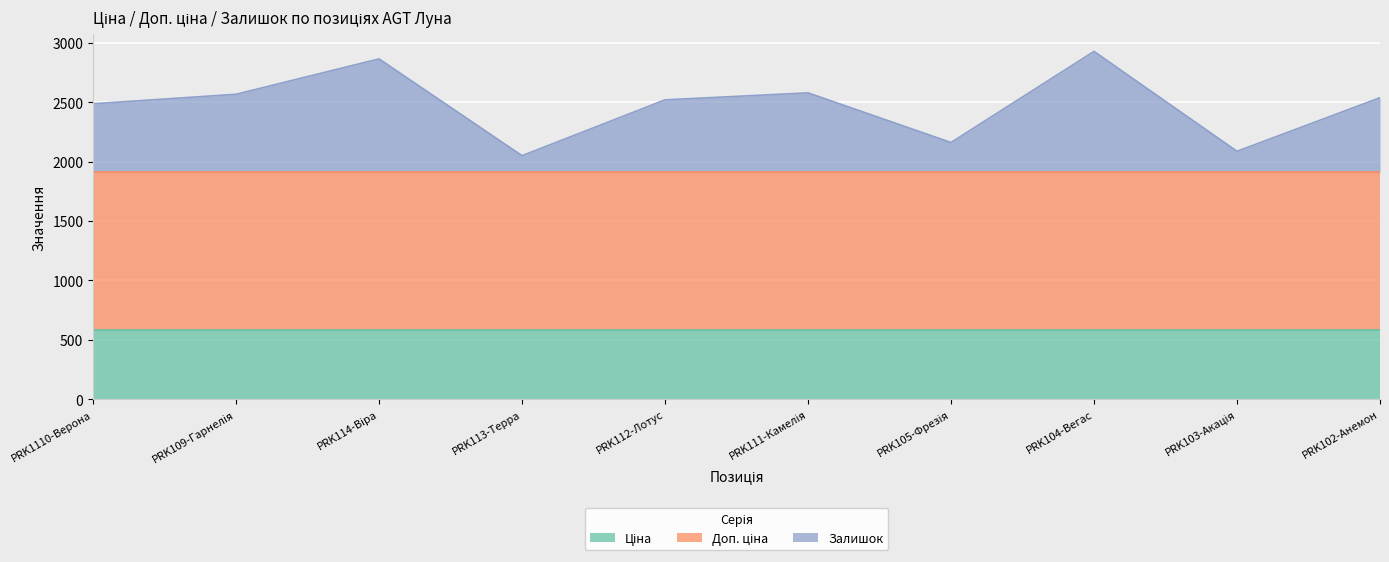

True or false: Залишок has more than 2 points higher than both neighbors.

True